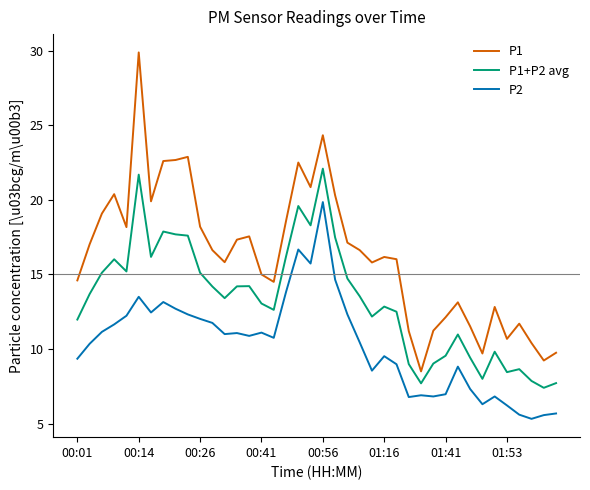

Does the chart have visible grid lines?

No